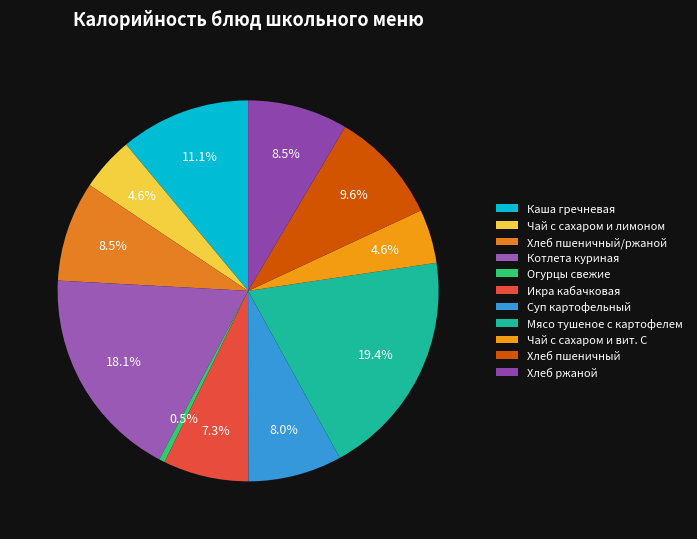

What percentage do Суп картофельный and Чай с сахаром и лимоном together represent?

12.5%